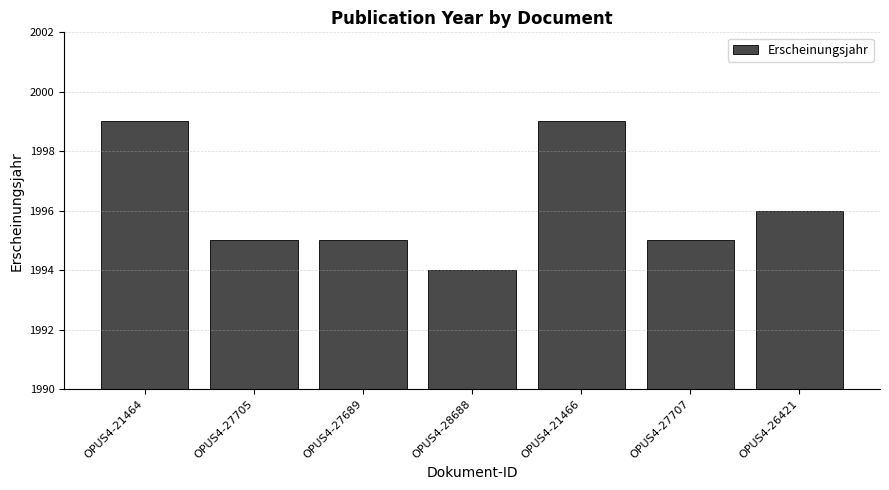

What is the approximate value at OPUS4-21464?

1999